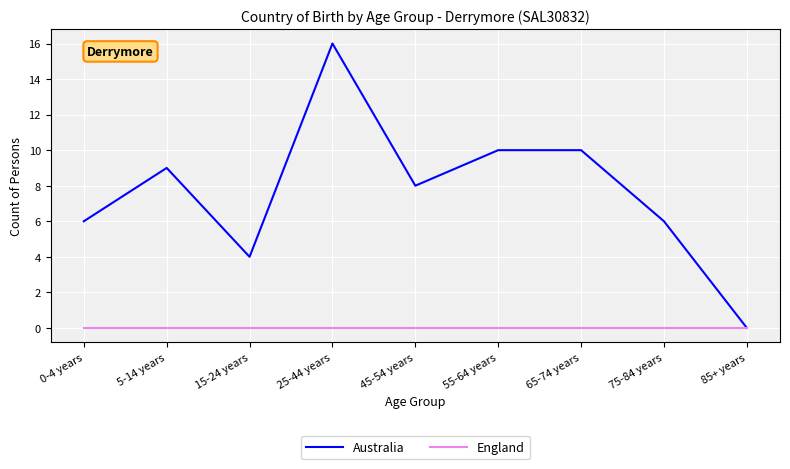

What is the difference between the highest and lowest values at 75-84 years?

6